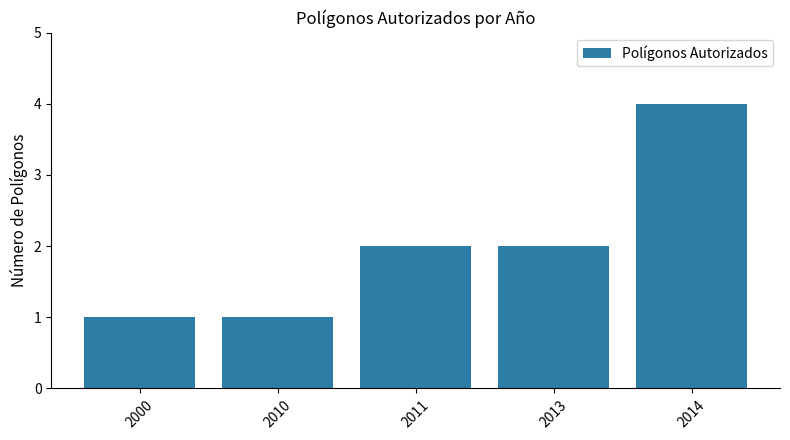

True or false: the data shows 2 at 2011.

True